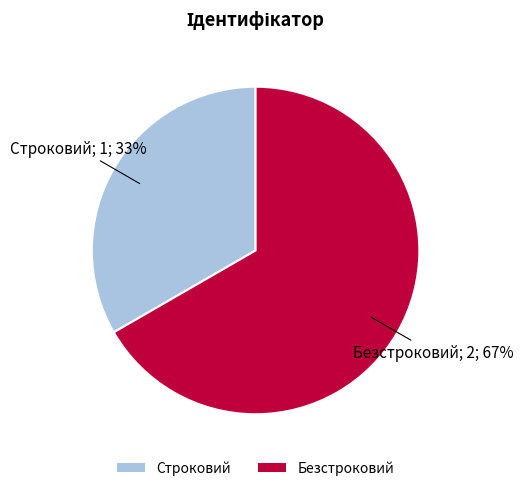

True or false: Строковий accounts for 33% of the total.

True